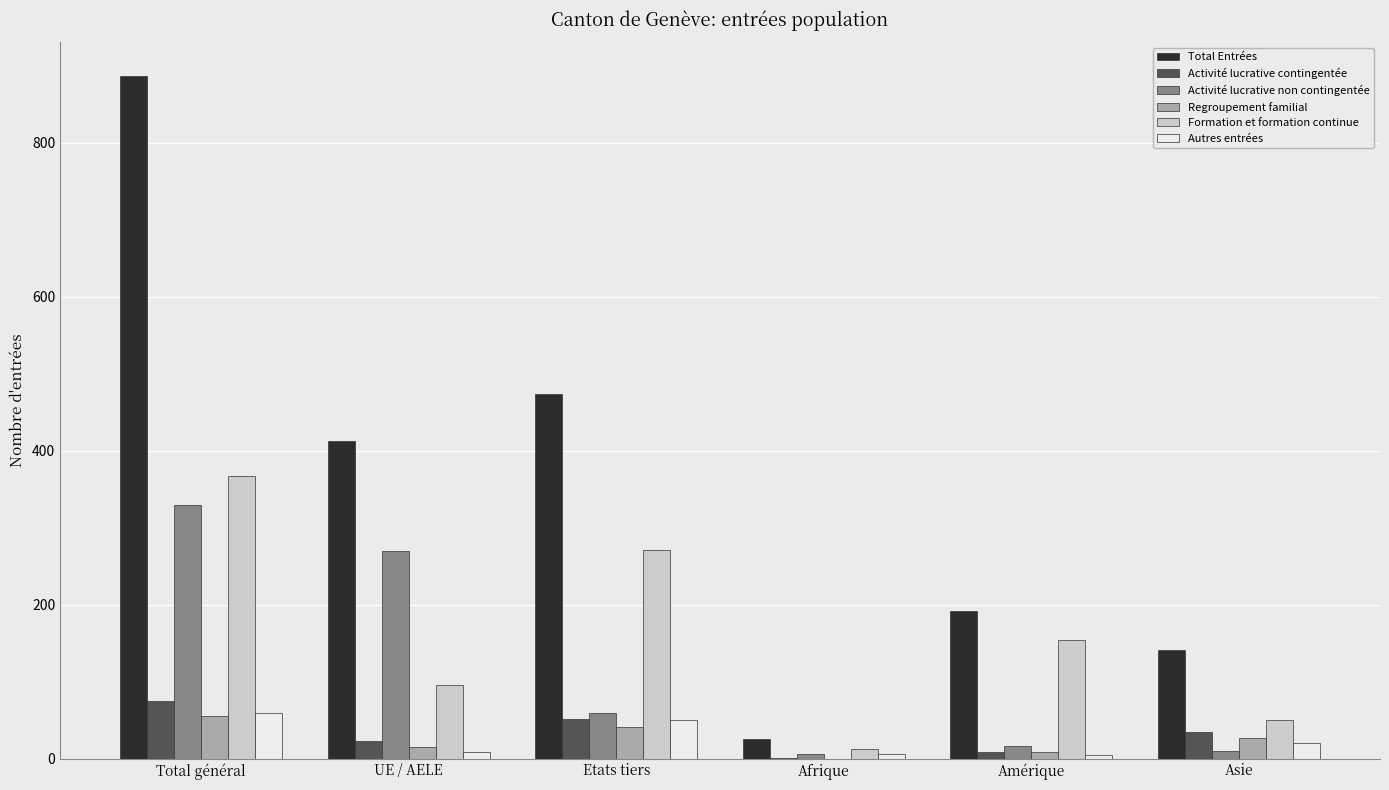

The Total Entrées series shows 25 at Afrique. True or false?

True